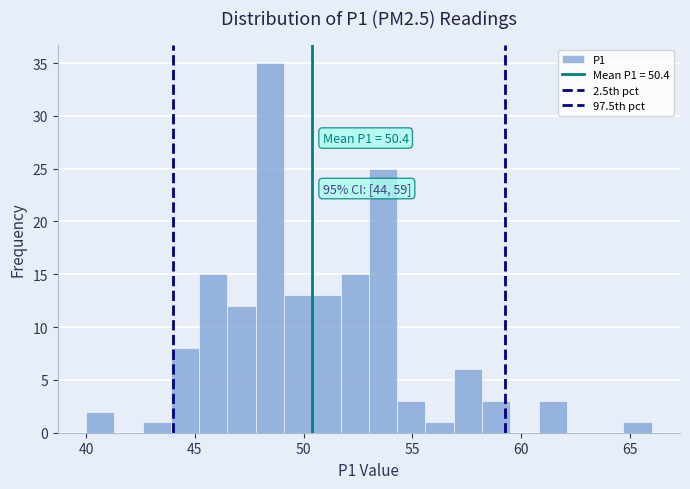

Read against the x-axis, roughly where is the centre of the tallest bar?

48.5